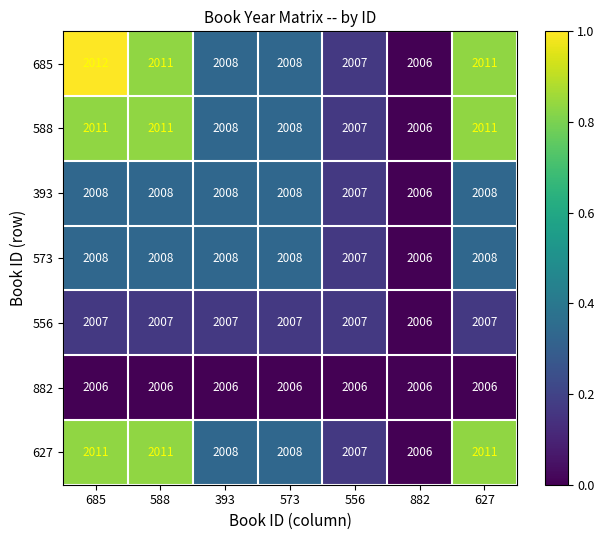

What is the average value of the 627 series?

2009